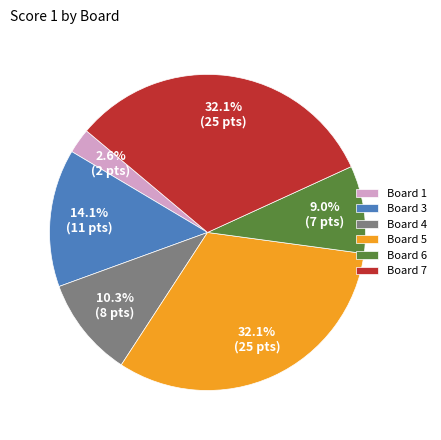

Is it true that Board 7 is 22% of the pie?

False